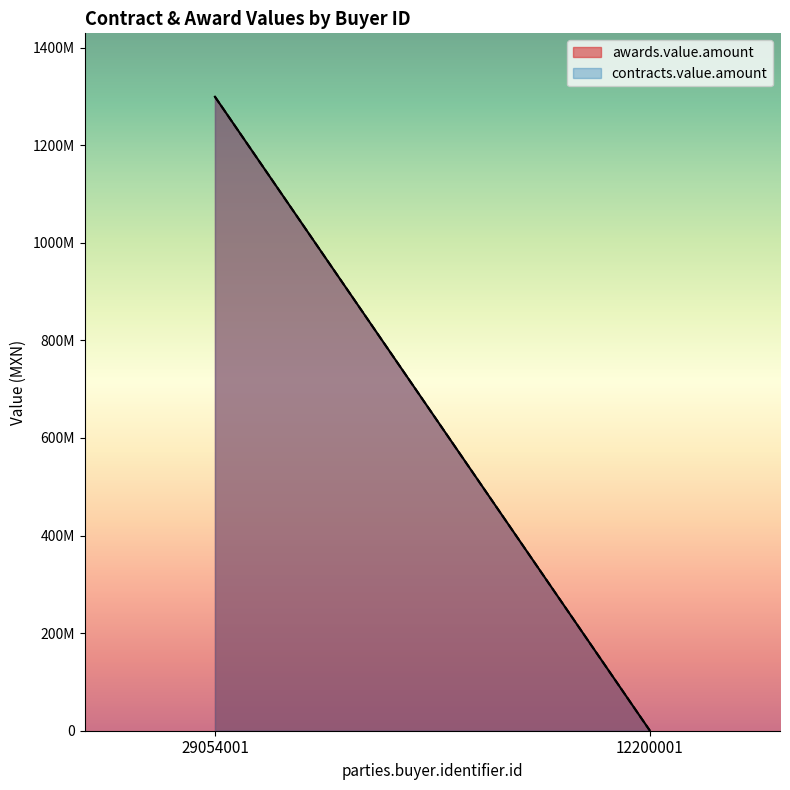

True or false: contracts.value.amount and awards.value.amount cross at least once.

False